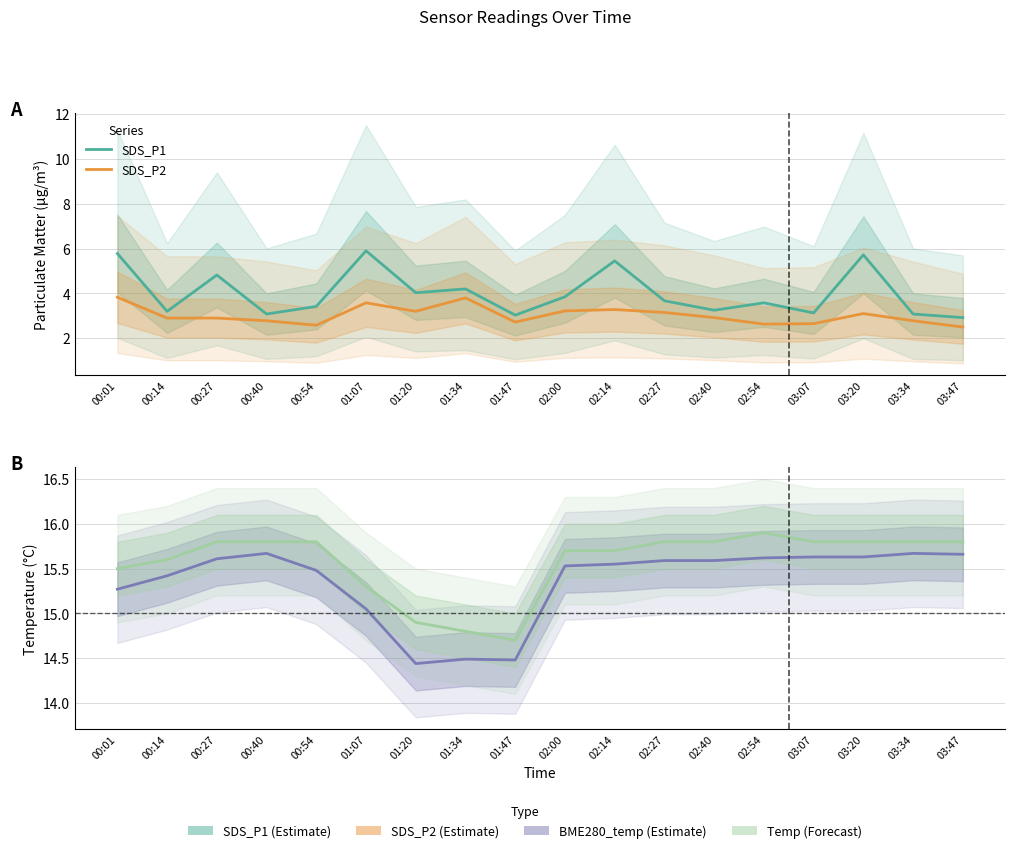

Is the value of SDS_P2 at 03:20 greater than the value of SDS_P1 at 03:34?

Yes